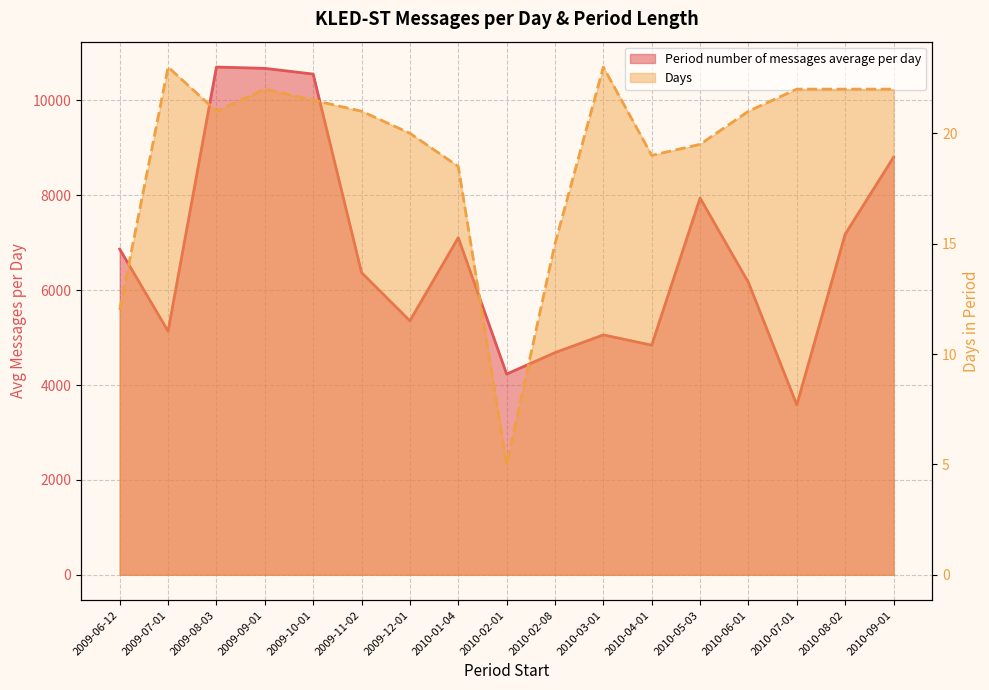

True or false: Days has a value of 35.1 at 2009-12-01.

False